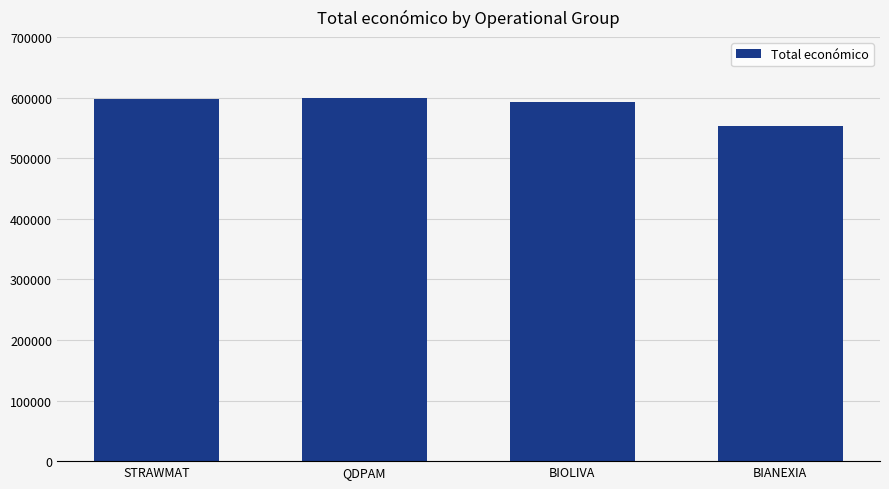

What is the ratio of the value at BIOLIVA to the value at STRAWMAT?

1.0